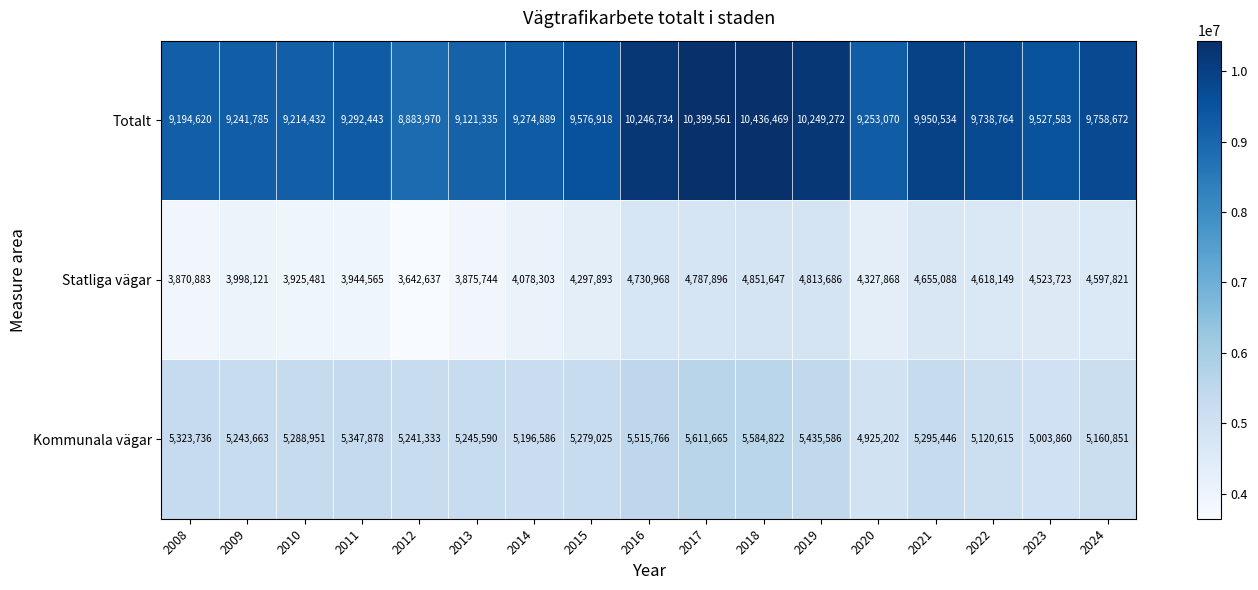

How many categories are shown in the chart?

17